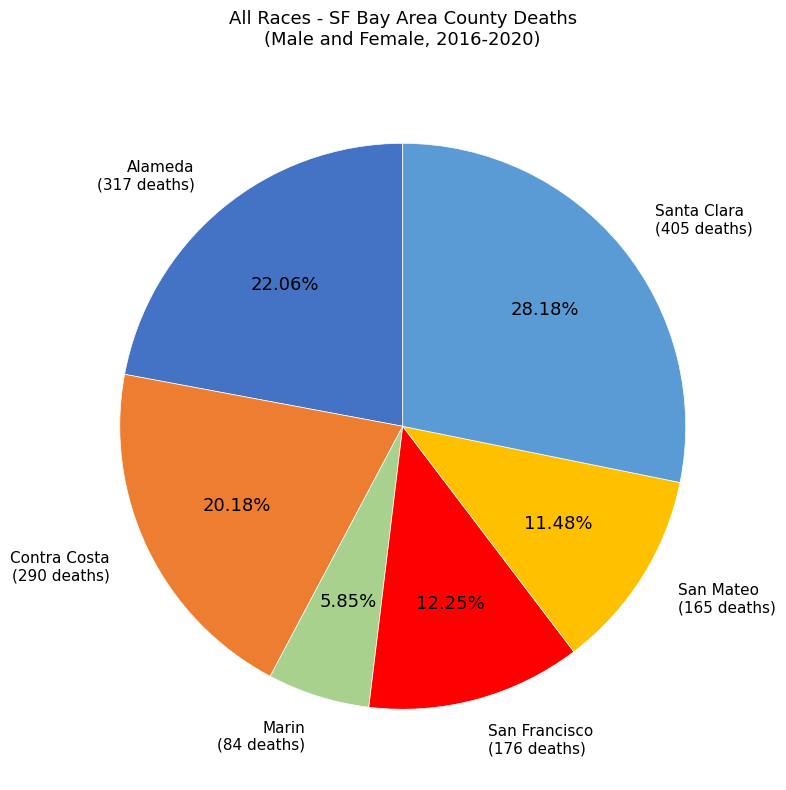

Between San Francisco and Marin, which is larger?

San Francisco